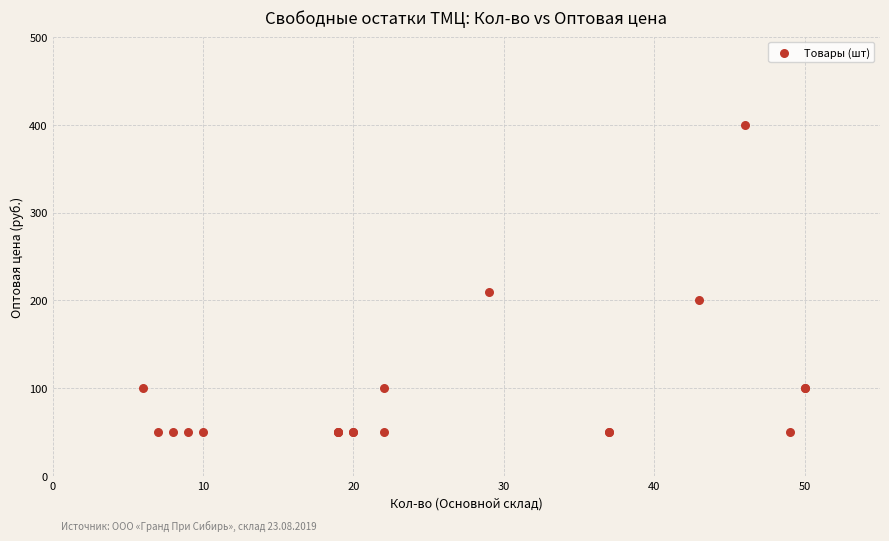

What Y value in the scatter plot is closest to 225?

210